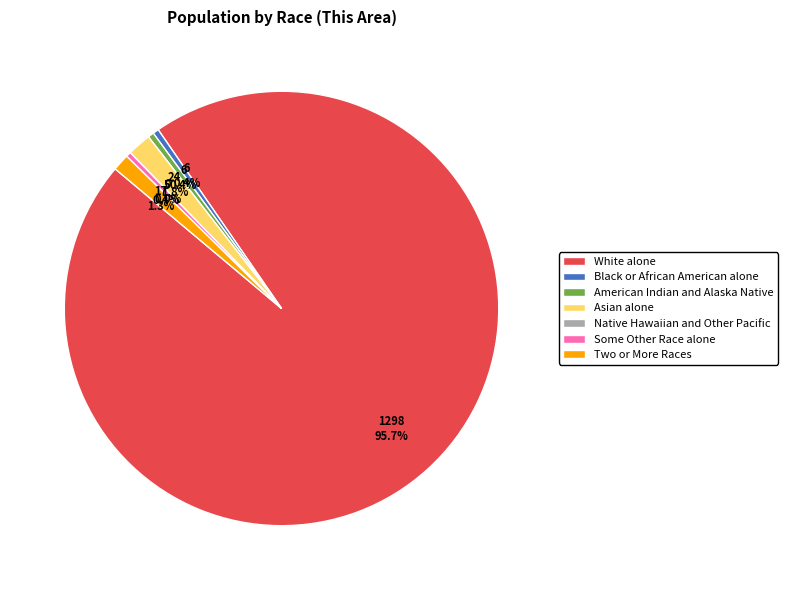

Rank the categories by value from lowest to highest.

Native Hawaiian and Other Pacific, Some Other Race alone, Black or African American alone, American Indian and Alaska Native, Two or More Races, Asian alone, White alone